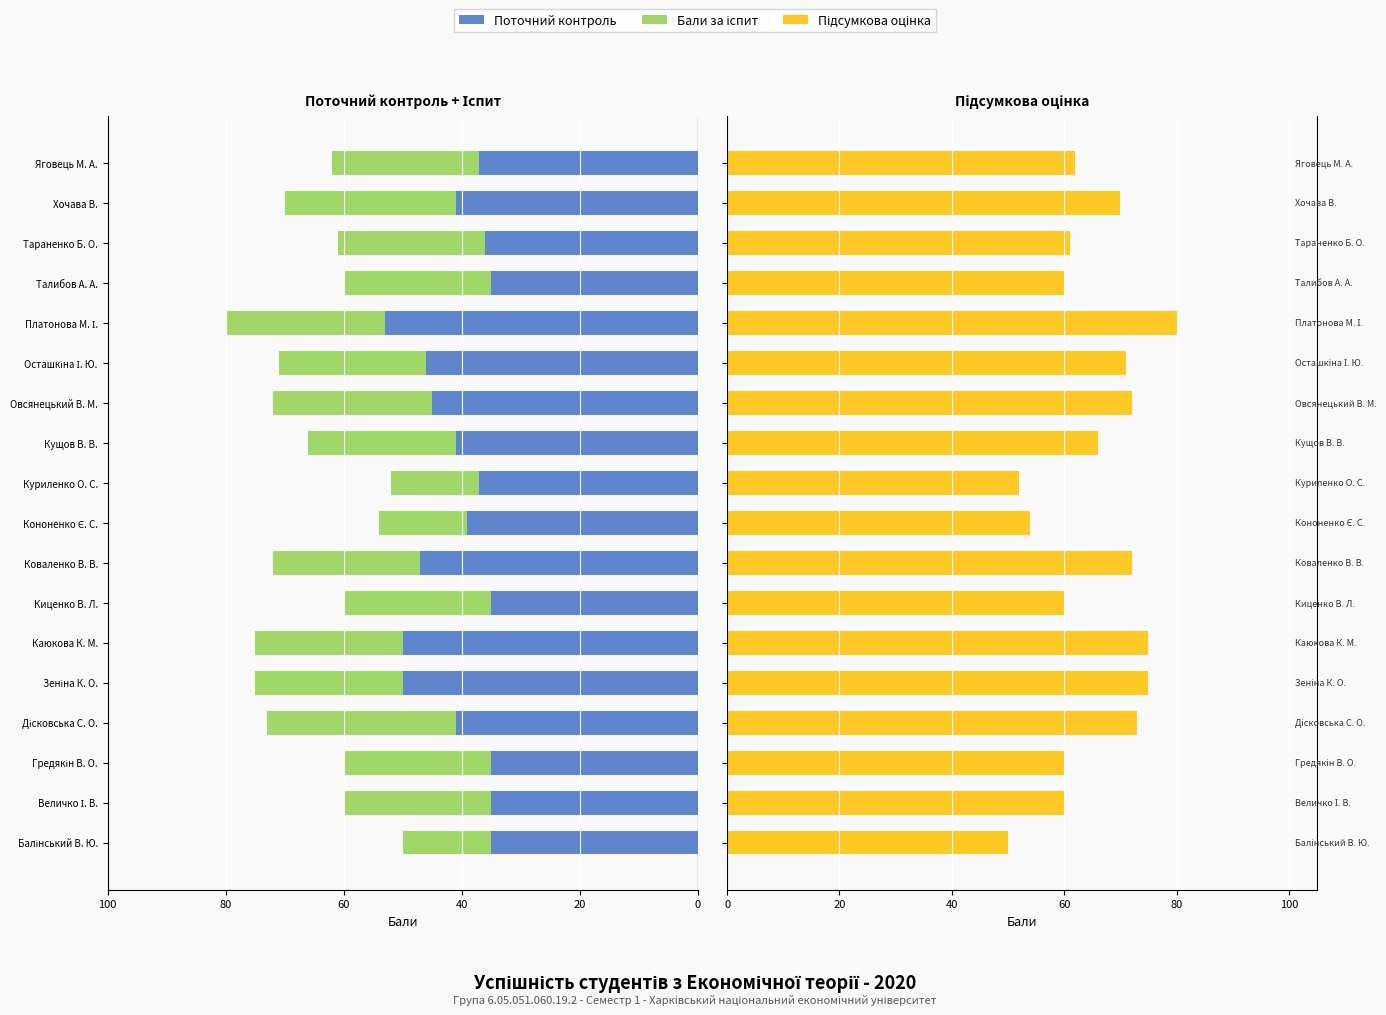

How many values in the Бали за іспит series exceed -25?

3